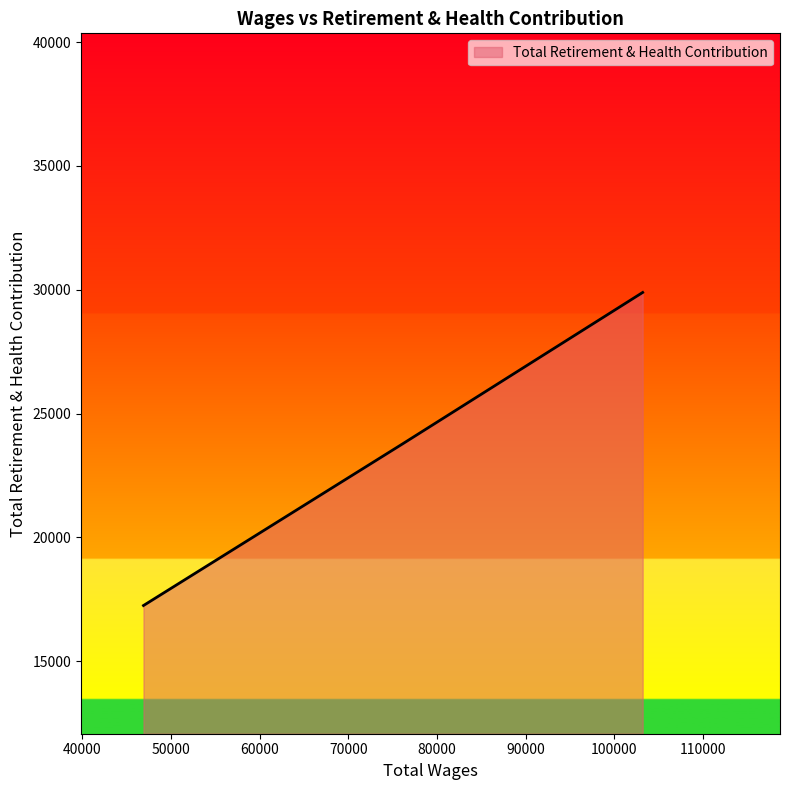

What is the maximum value shown in the chart?

29889